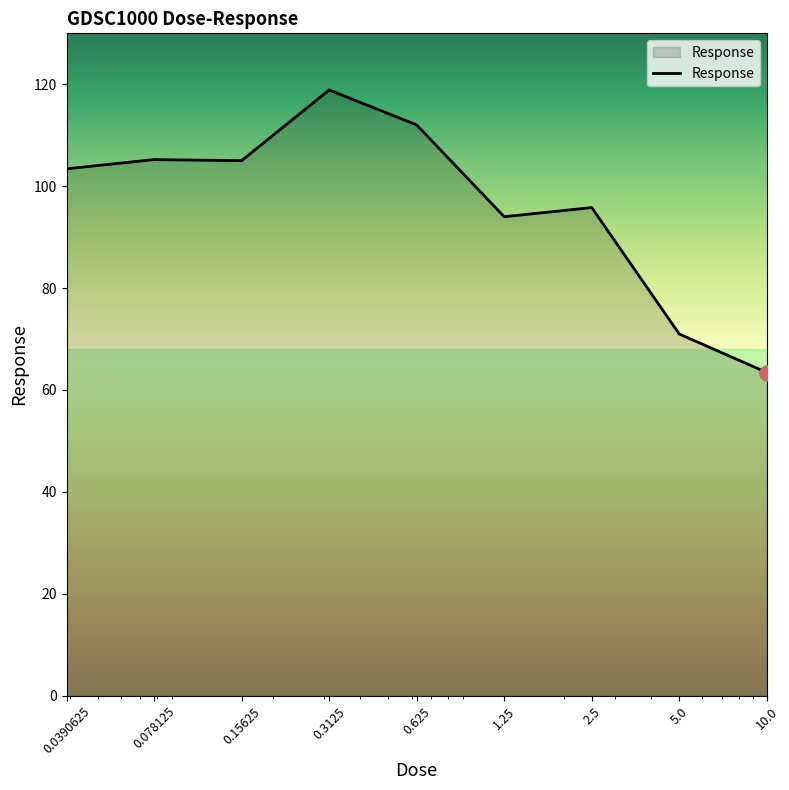

What is the maximum value shown in the chart?

118.9